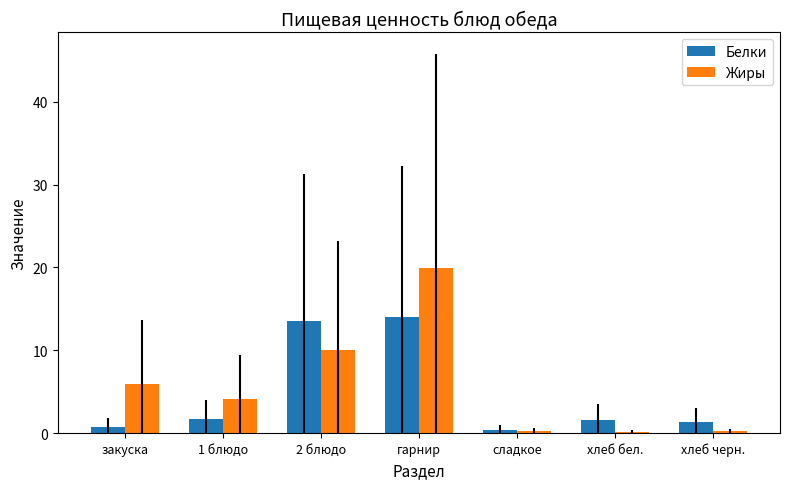

How many groups of bars are there?

7